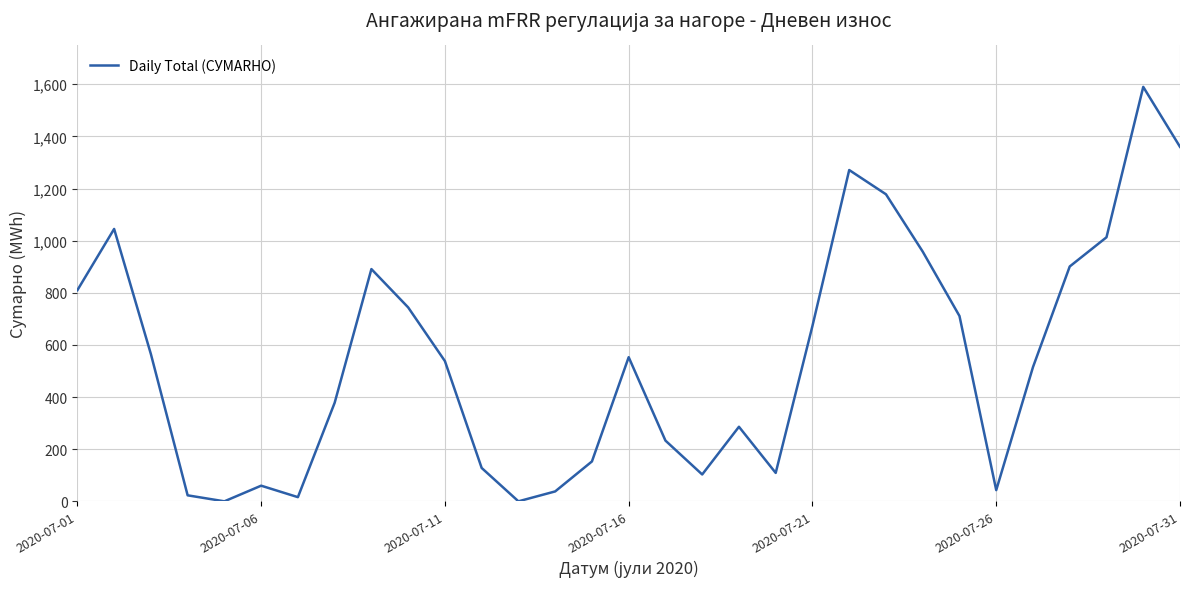

What is the greatest value displayed?

1590